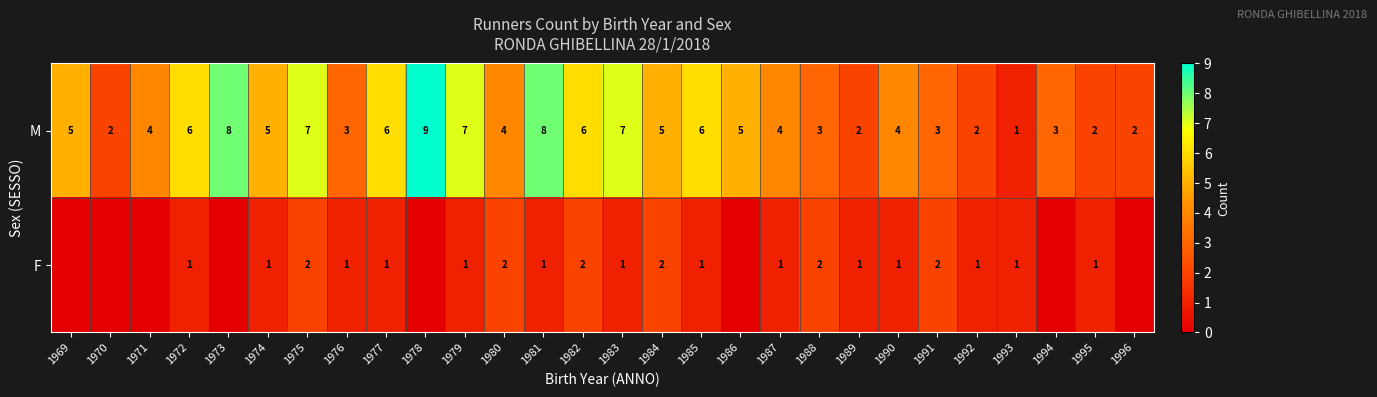

The M series shows 5 at 1983. True or false?

False